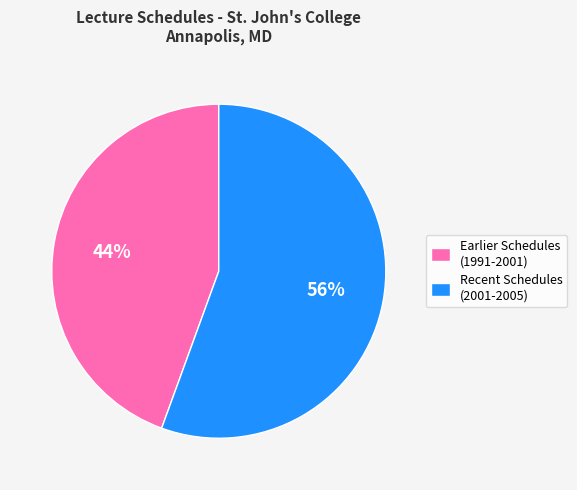

Which has a higher value, Earlier Schedules (1991-2001) or Recent Schedules (2001-2005)?

Recent Schedules (2001-2005)